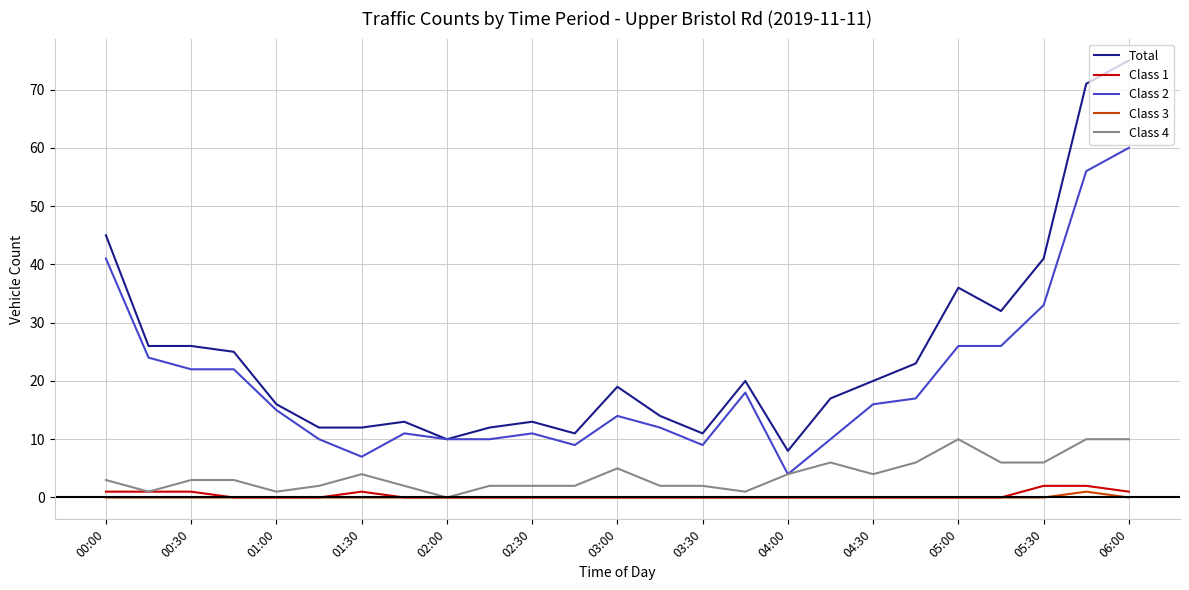

Reading left to right, transcribe all the data shown in this chart.

Total: 45	26	26	25	16	12	12	13	10	12	13	11	19	14	11	20	8	17	20	23	36	32	41	71	75
Class 1: 1	1	1	0	0	0	1	0	0	0	0	0	0	0	0	0	0	0	0	0	0	0	2	2	1
Class 2: 41	24	22	22	15	10	7	11	10	10	11	9	14	12	9	18	4	10	16	17	26	26	33	56	60
Class 3: 0	0	0	0	0	0	0	0	0	0	0	0	0	0	0	0	0	0	0	0	0	0	0	1	0
Class 4: 3	1	3	3	1	2	4	2	0	2	2	2	5	2	2	1	4	6	4	6	10	6	6	10	10